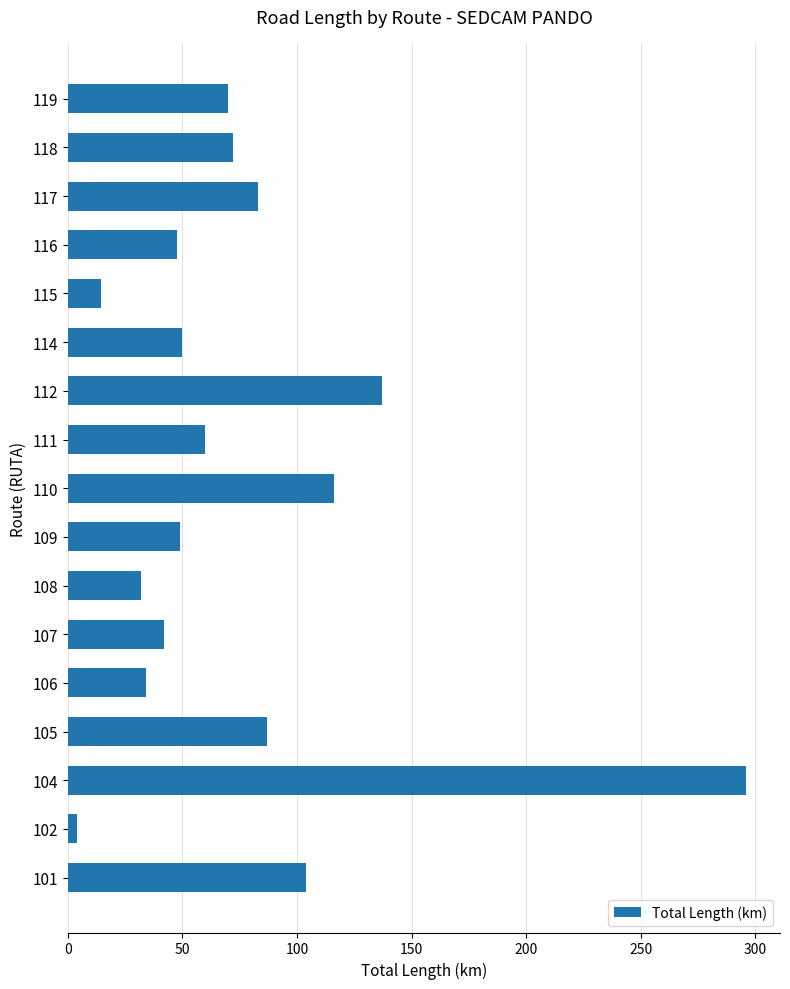

What is the change in value from 108 to 109?

+17.0